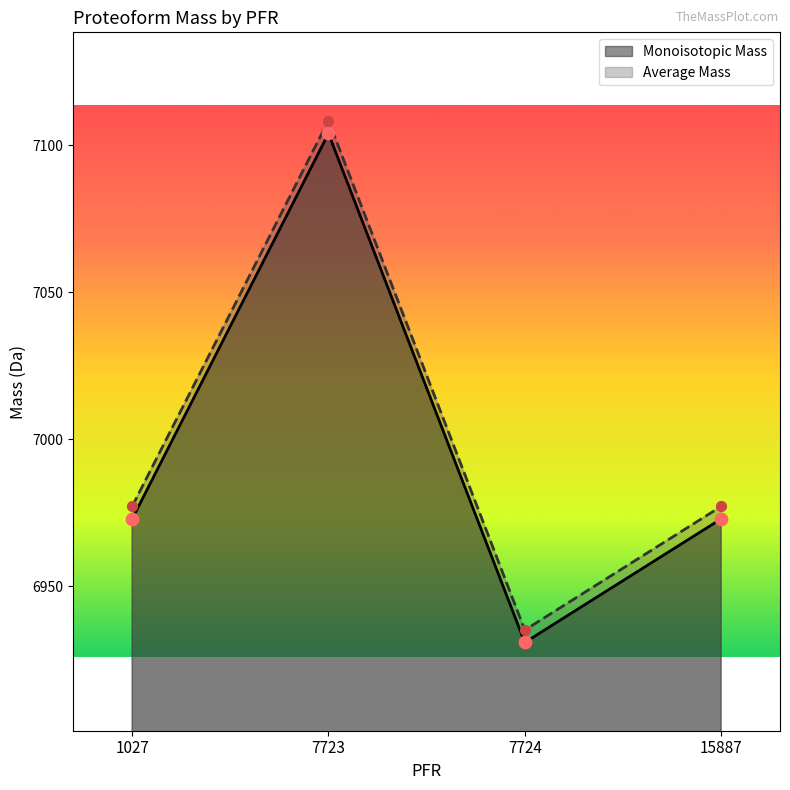

At which category is the sum across all series the highest?

7723